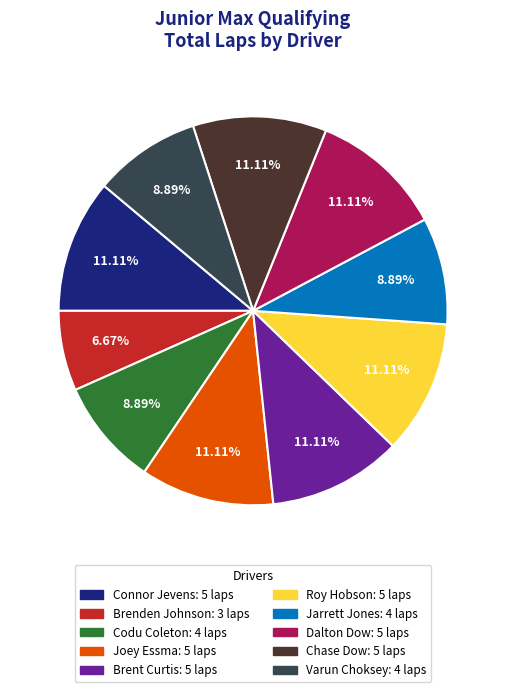

To the nearest percent, what is the difference between the Joey Essma and Brenden Johnson slice percentages?

4%